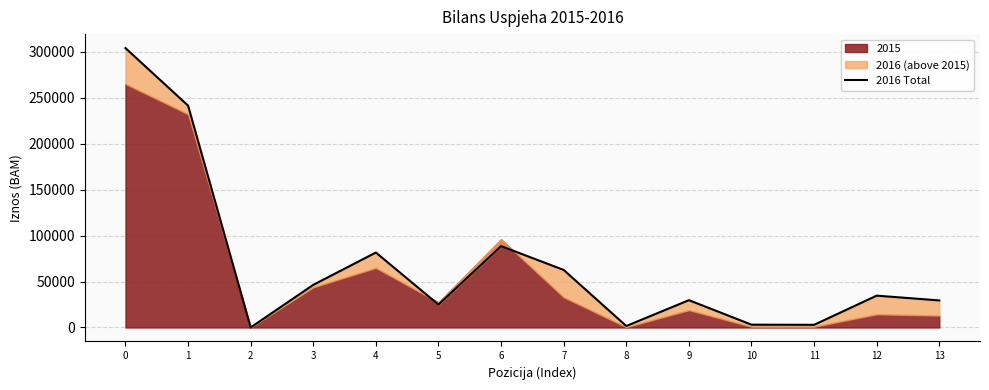

True or false: the data shows 3046 at 10.

True